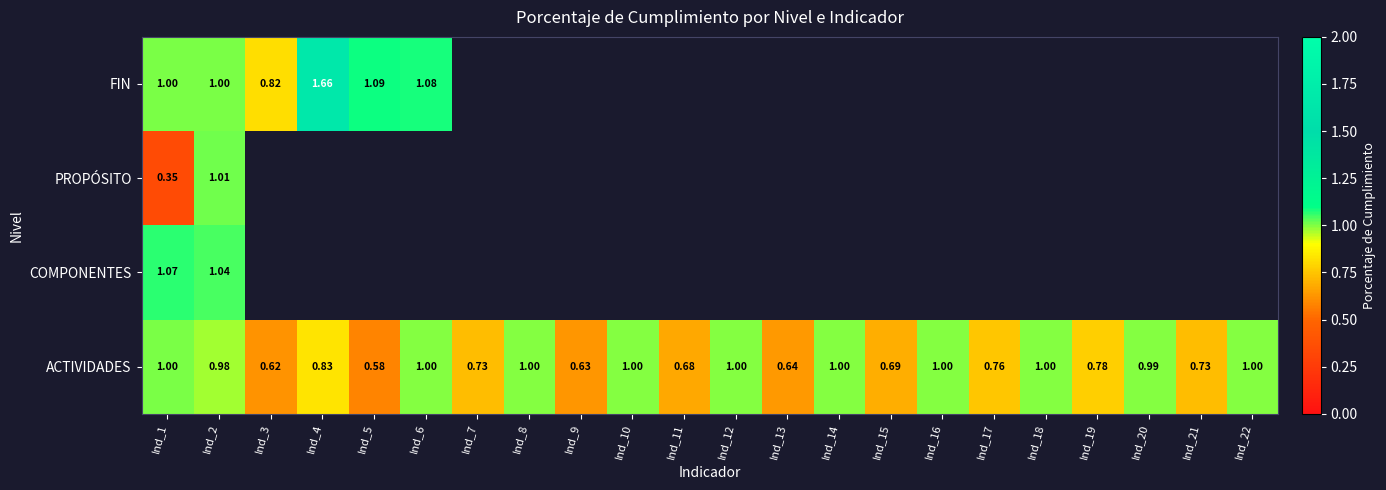

Is the value of PROPÓSITO at Ind_16 greater than the value of FIN at Ind_15?

No